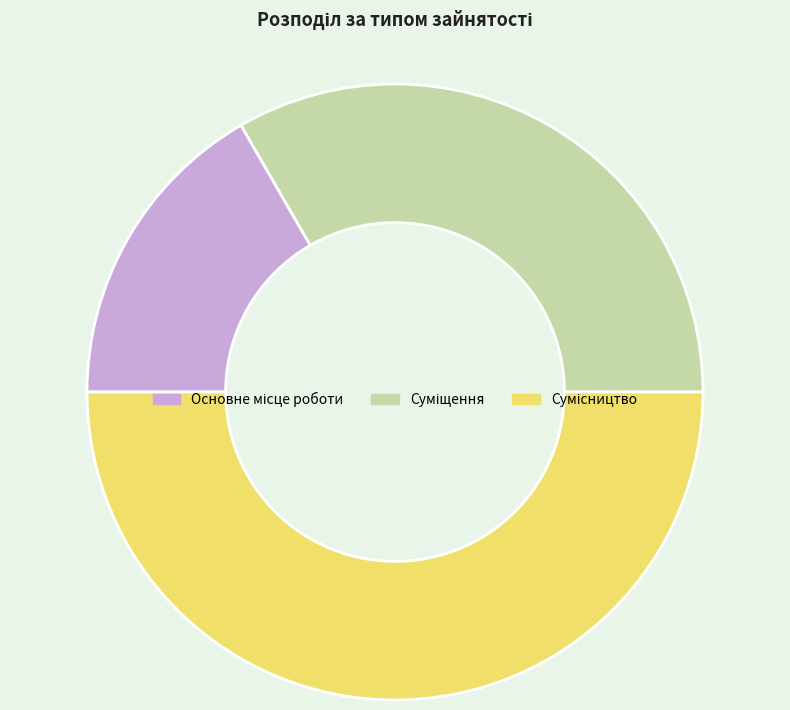

How many segments does this pie chart have?

3